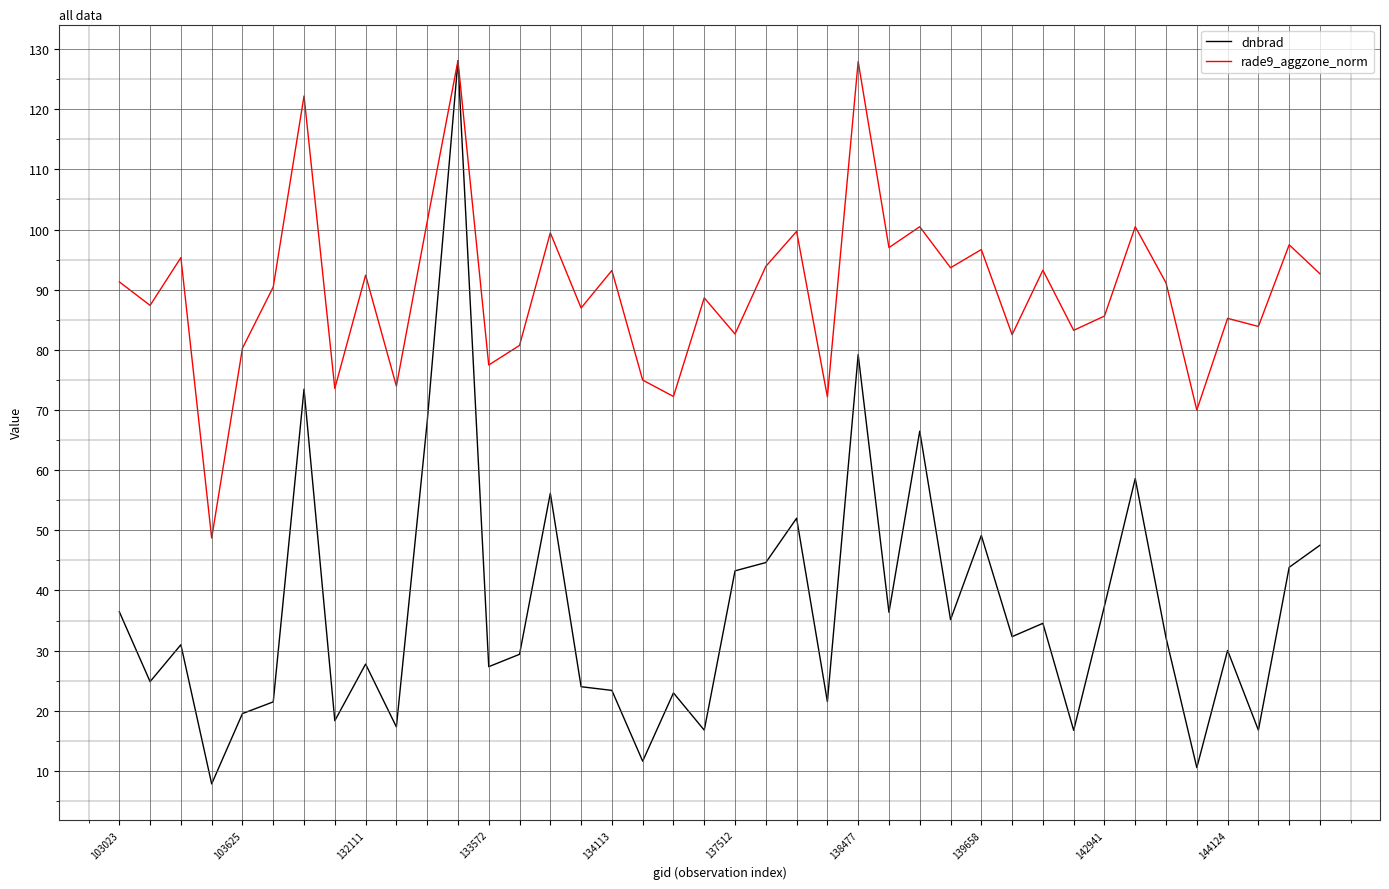

What are all the series names shown in the legend?

dnbrad, rade9_aggzone_norm